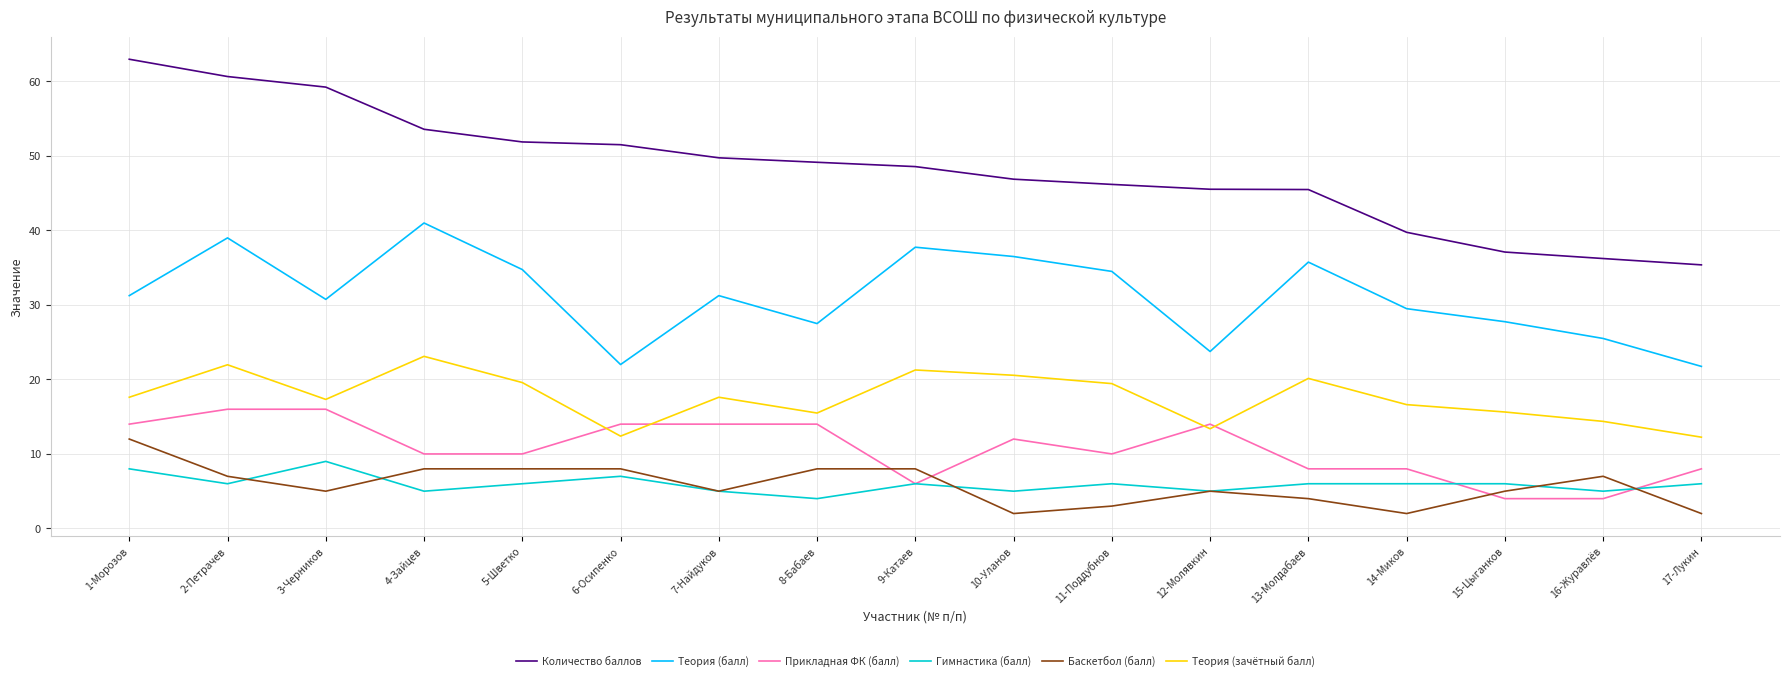

Count the number of categories in the chart.

17